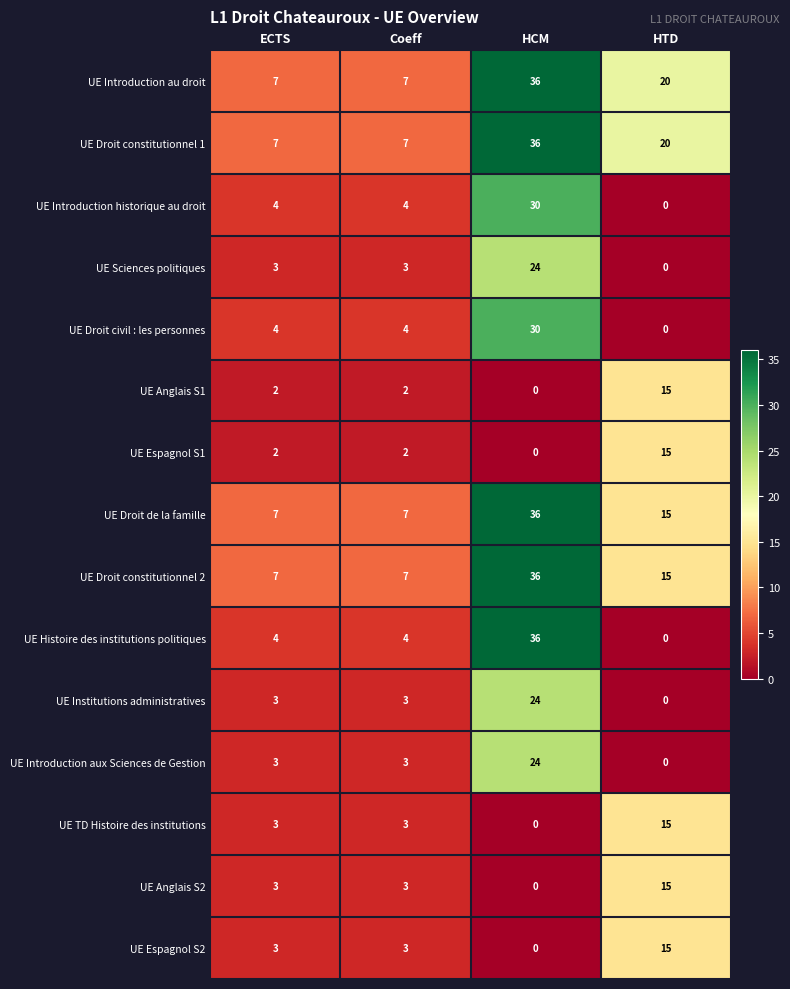

Which series has the largest range (max minus min)?

UE Histoire des institutions politiques